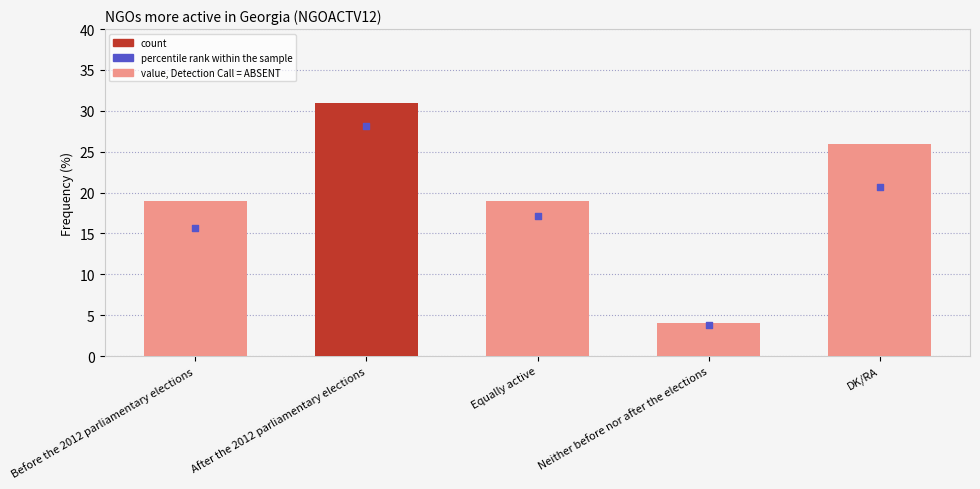

Which series has the largest total across all categories?

col_1